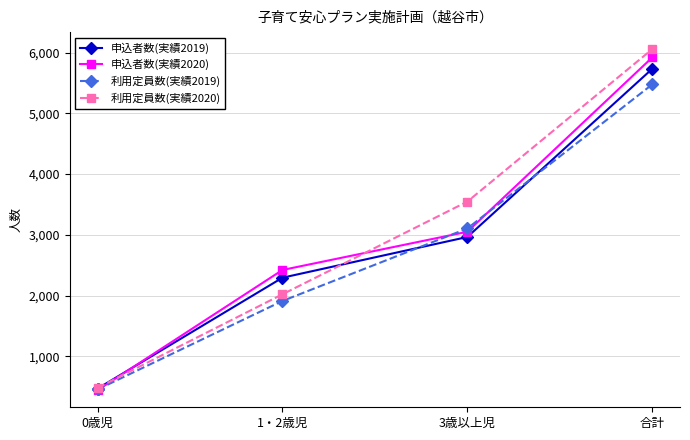

Does the chart display data point markers on the line(s)?

Yes